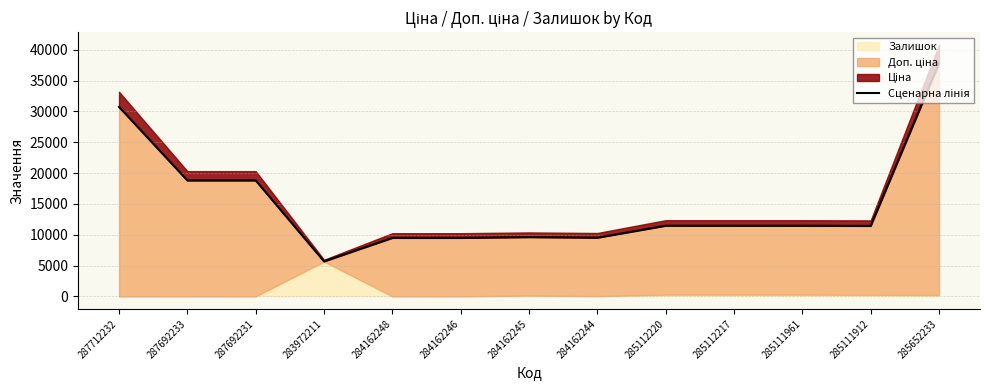

What is the label of the 12th point from the right?

287692233